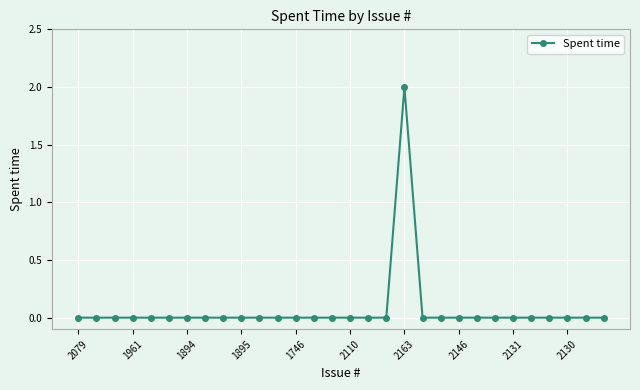

How many series are shown in this chart?

1